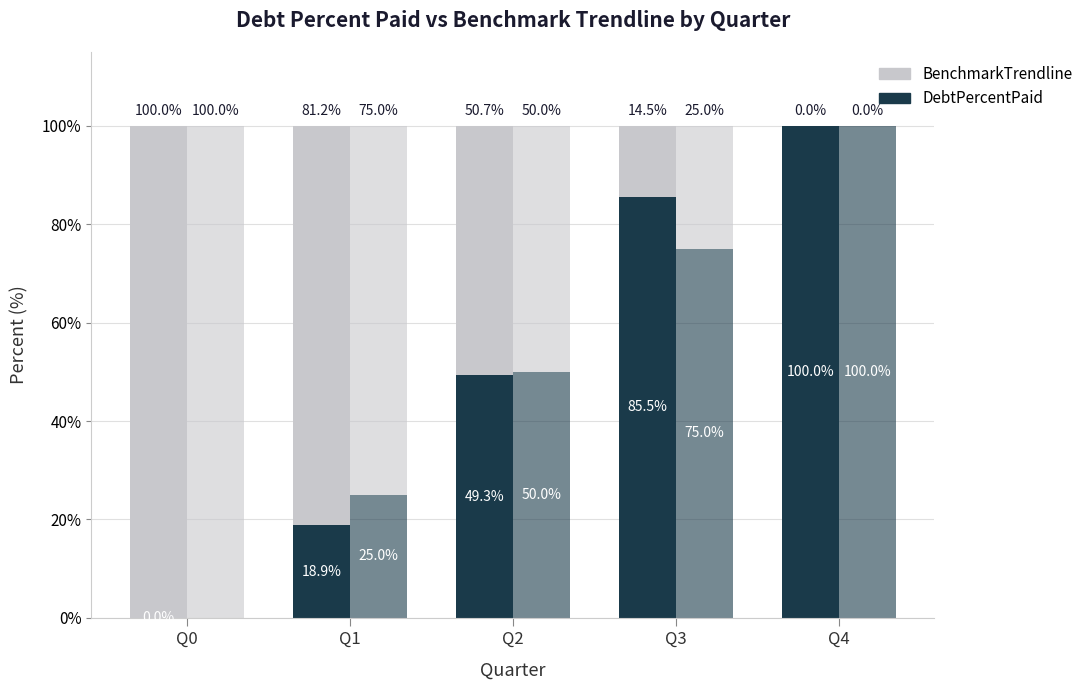

At which category does the chart reach its minimum across all series?

Q0